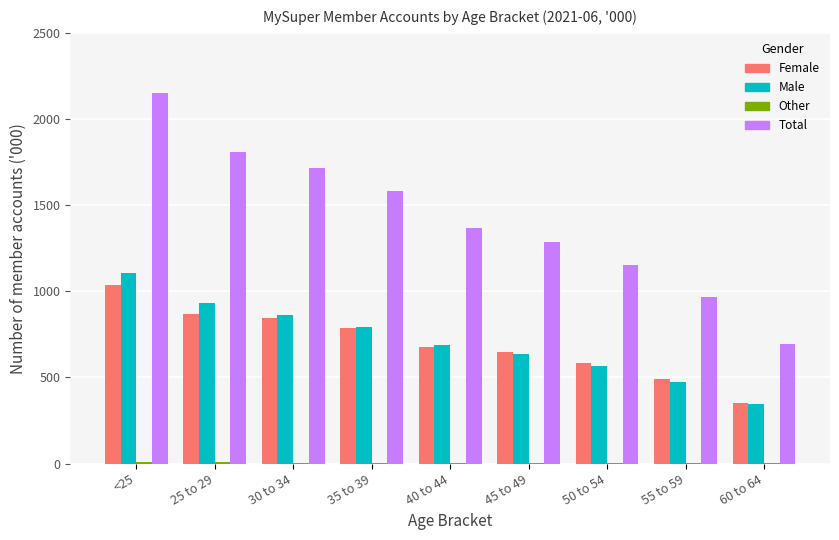

Are the bars horizontal?

No